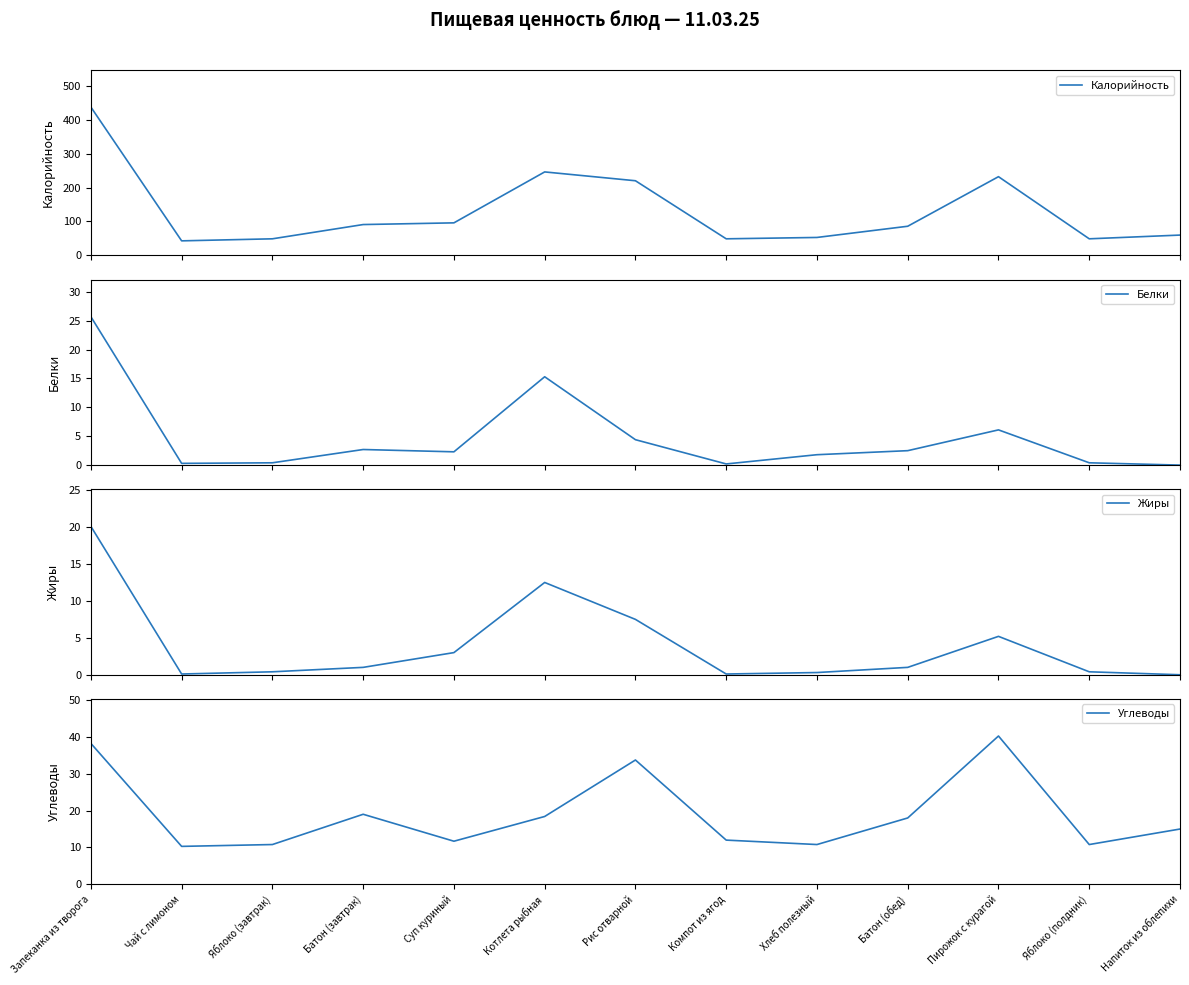

How many interior local peaks does the Белки series have?

3